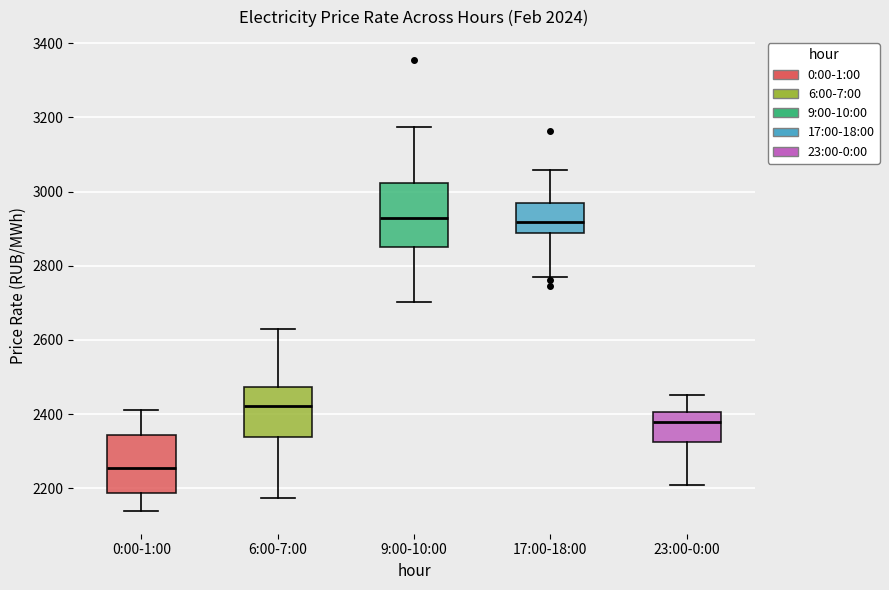

Which box has the lowest median line?

0:00-1:00